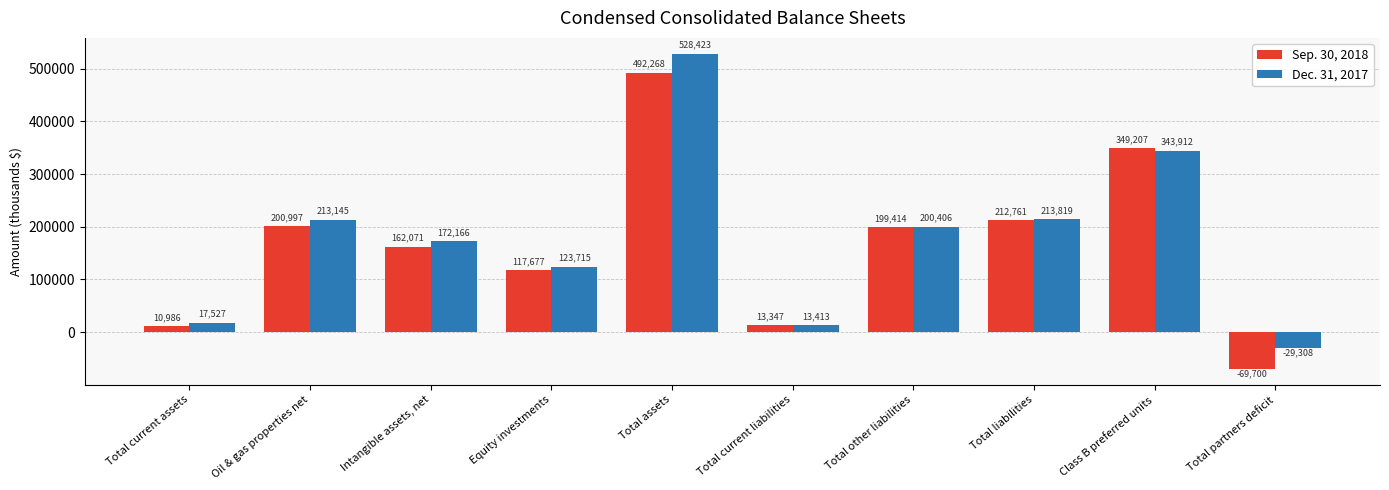

True or false: Dec. 31, 2017 has a value of 13413 at Total current liabilities.

True